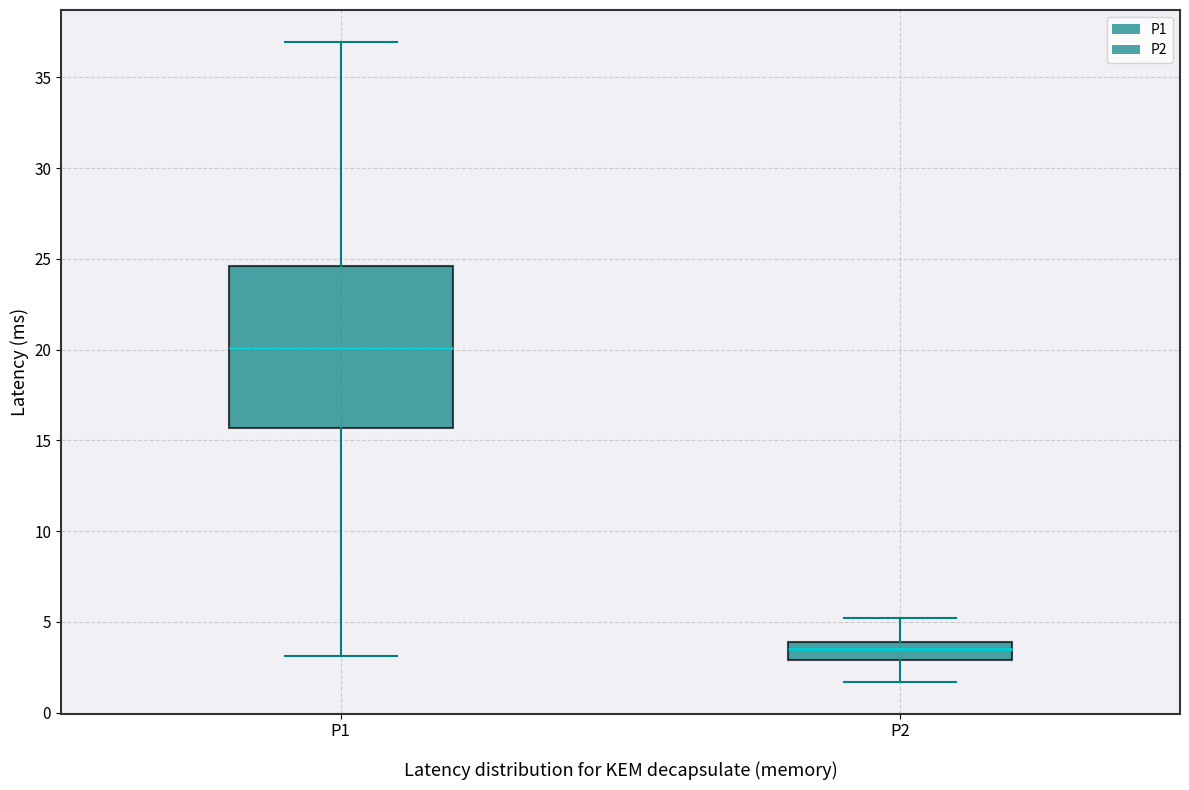

Which box has the lowest median line?

P2